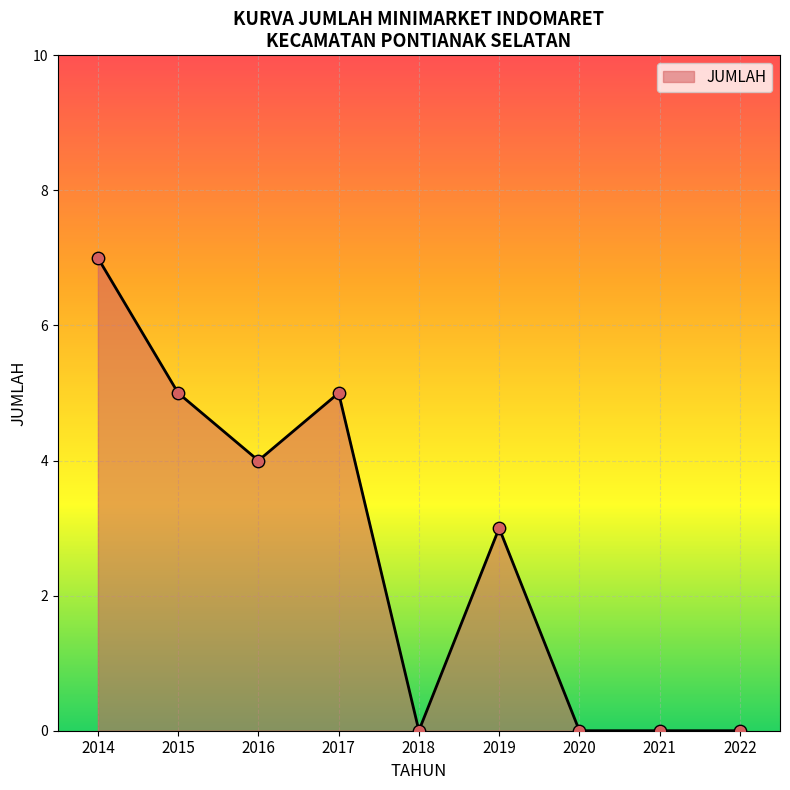

Between 2015 and 2014, which is larger?

2014